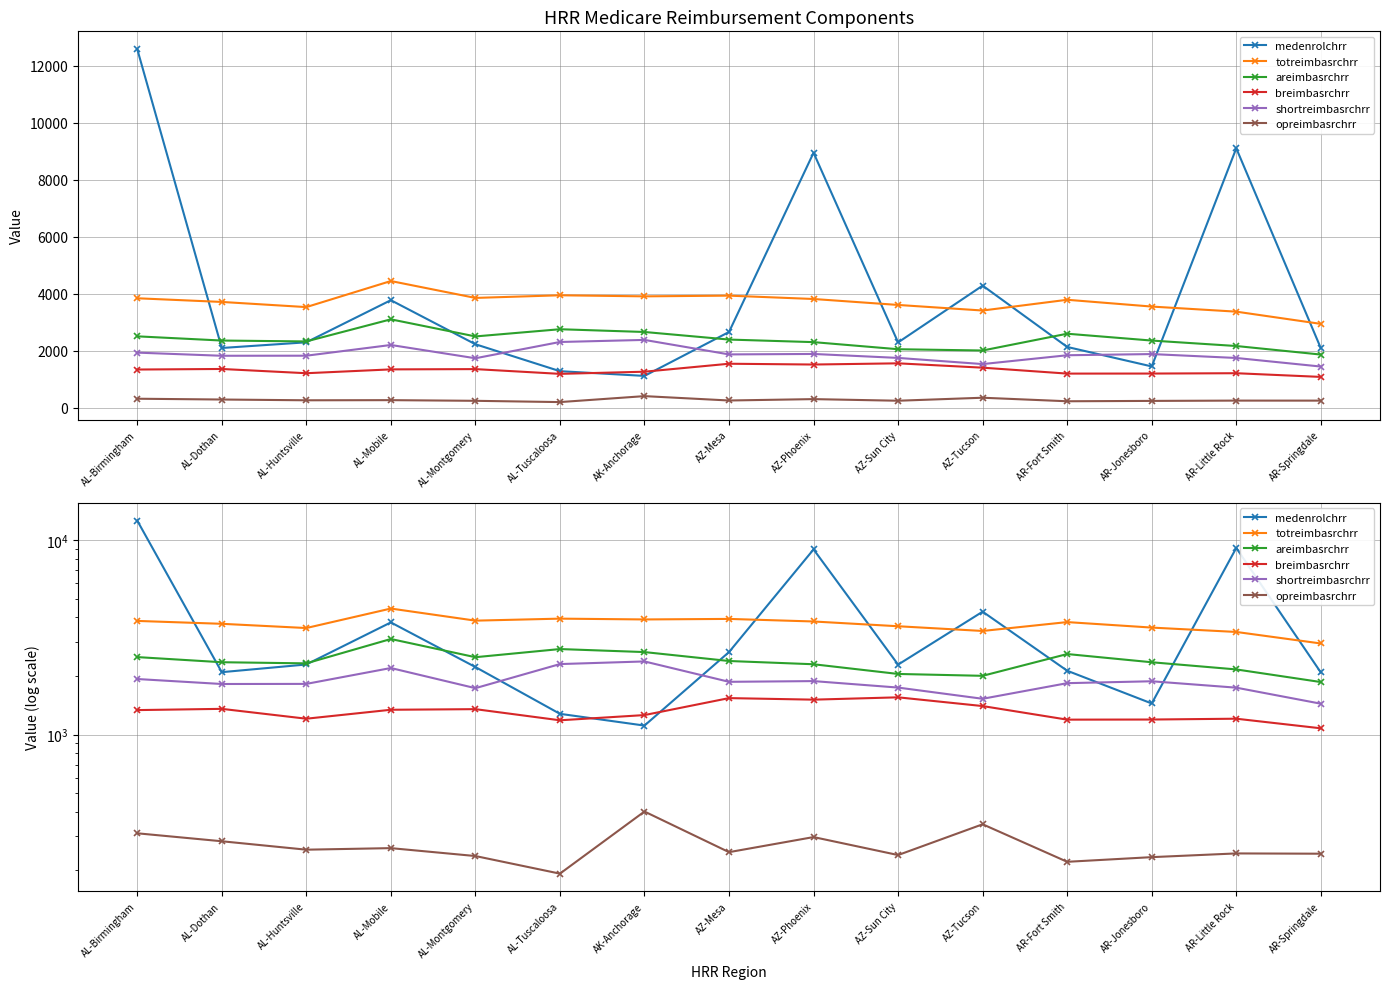

What is the sum of all areimbasrchrr values?

35865.8